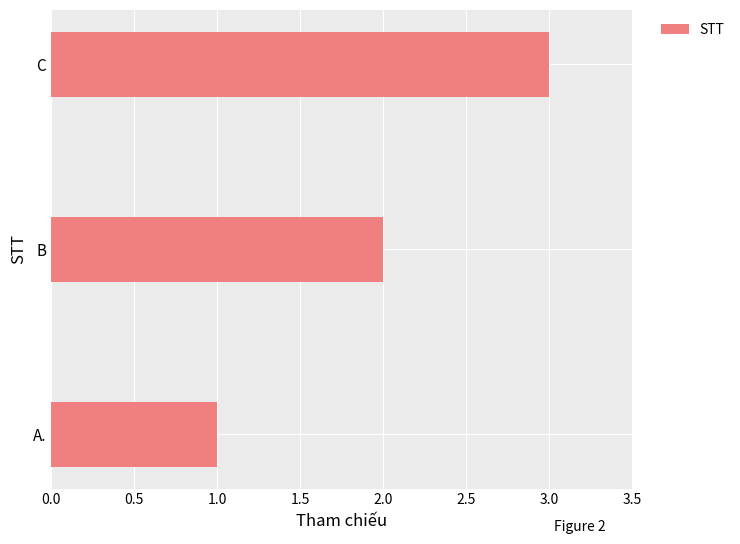

What is the maximum value shown in the chart?

3